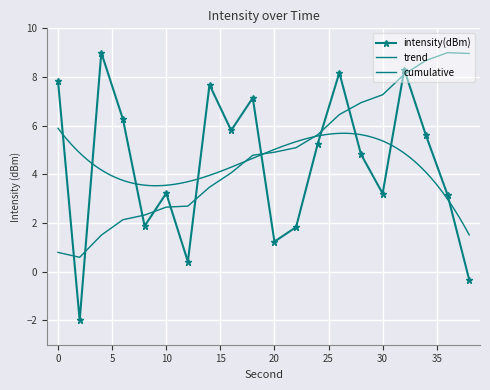

The value at 4 is 1.9. True or false?

False